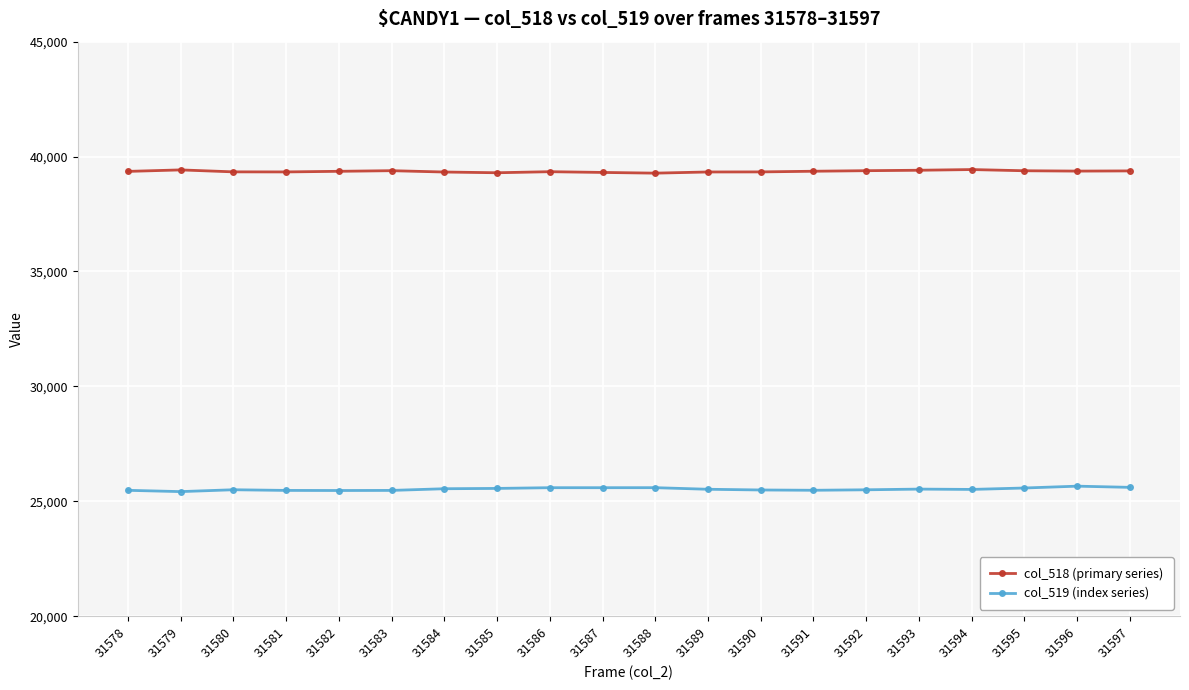

True or false: col_519 (index series) has a value of 35370 at 31582.

False